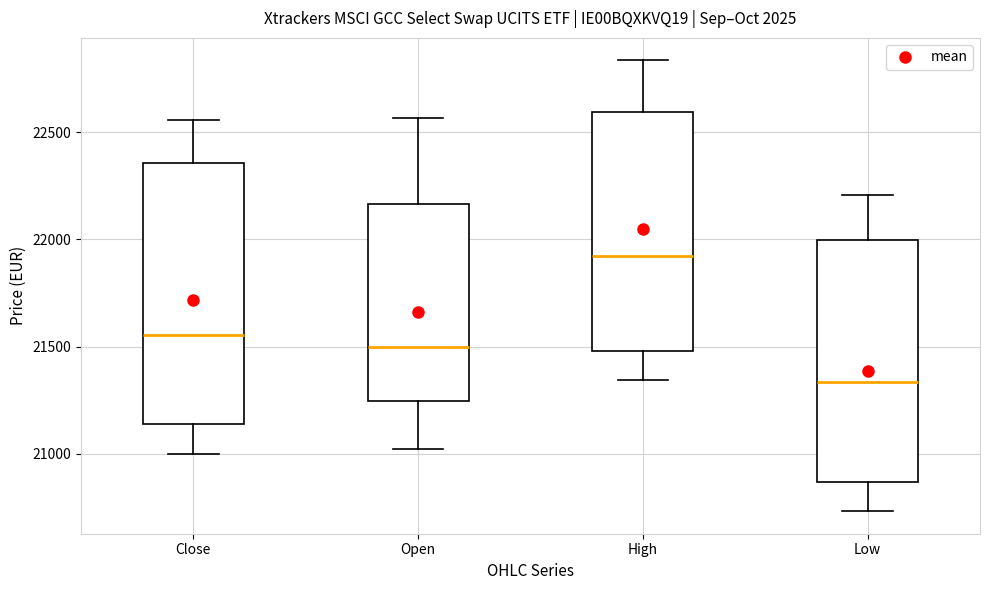

Reading left to right, transcribe this box plot: for each box, give where its median line is, the range the box spans, and where its two whiskers end, as read against the y-axis. The values are not printed on the chart, so give them approximately, as read against the axis.

Close: median 21550, box 21150 to 22350, whiskers 21000 to 22550
Open: median 21500, box 21250 to 22150, whiskers 21000 to 22550
High: median 21900, box 21500 to 22600, whiskers 21350 to 22850
Low: median 21350, box 20850 to 22000, whiskers 20750 to 22200